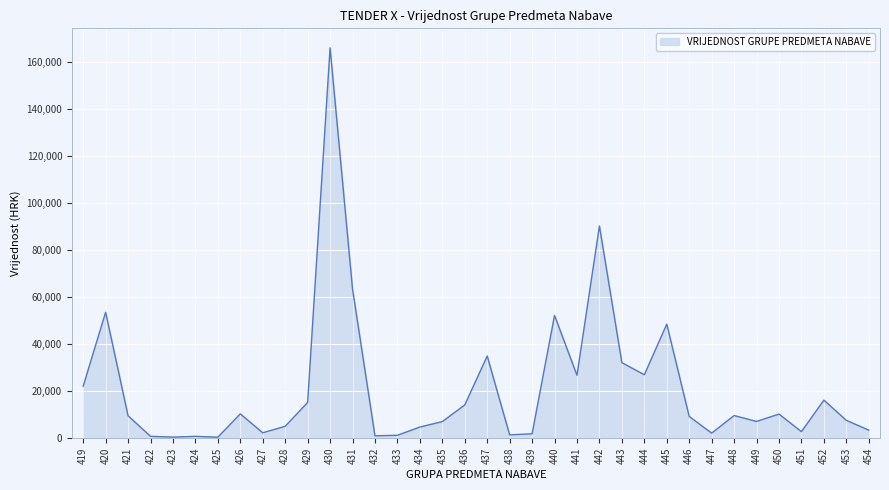

The value at 442 is 90184.0. True or false?

True